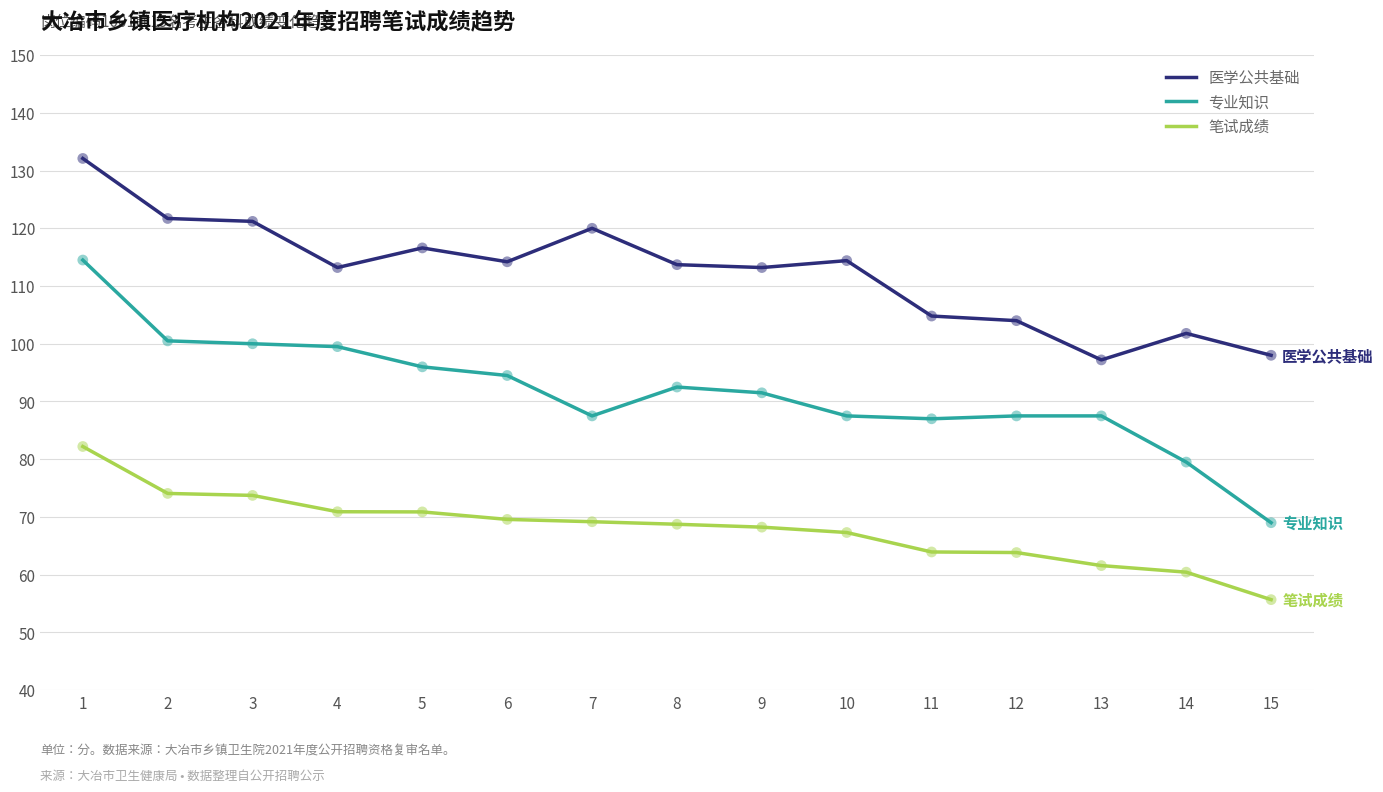

Is the value of 笔试成绩 at 7 greater than the value of 医学公共基础 at 6?

No